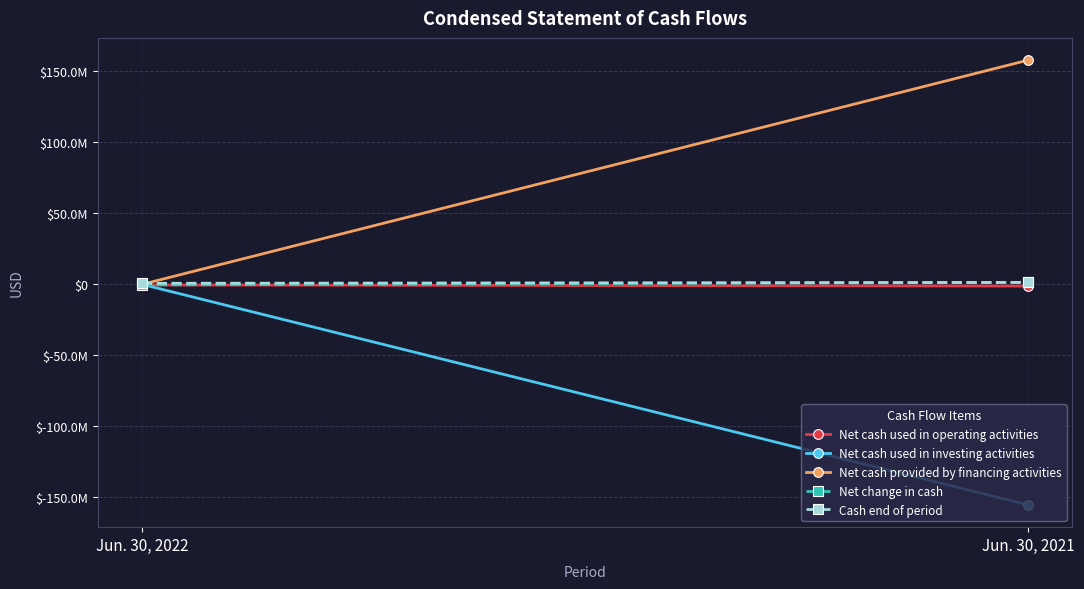

What is the average value of the Net cash provided by financing activities series?

78912662